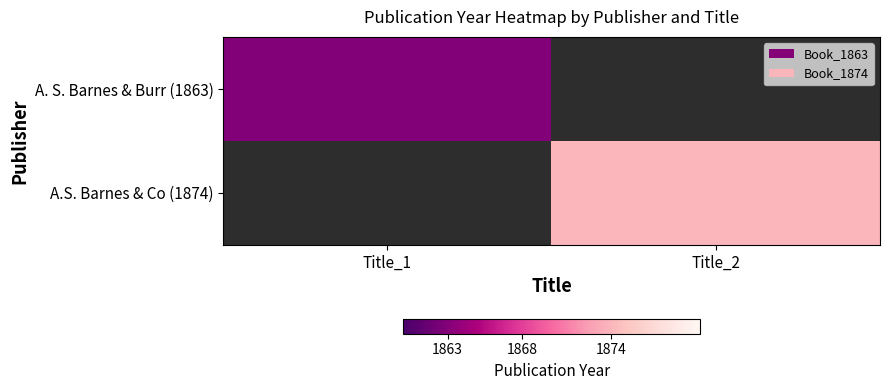

Which has a higher value, Title_1 or Title_2?

Title_2